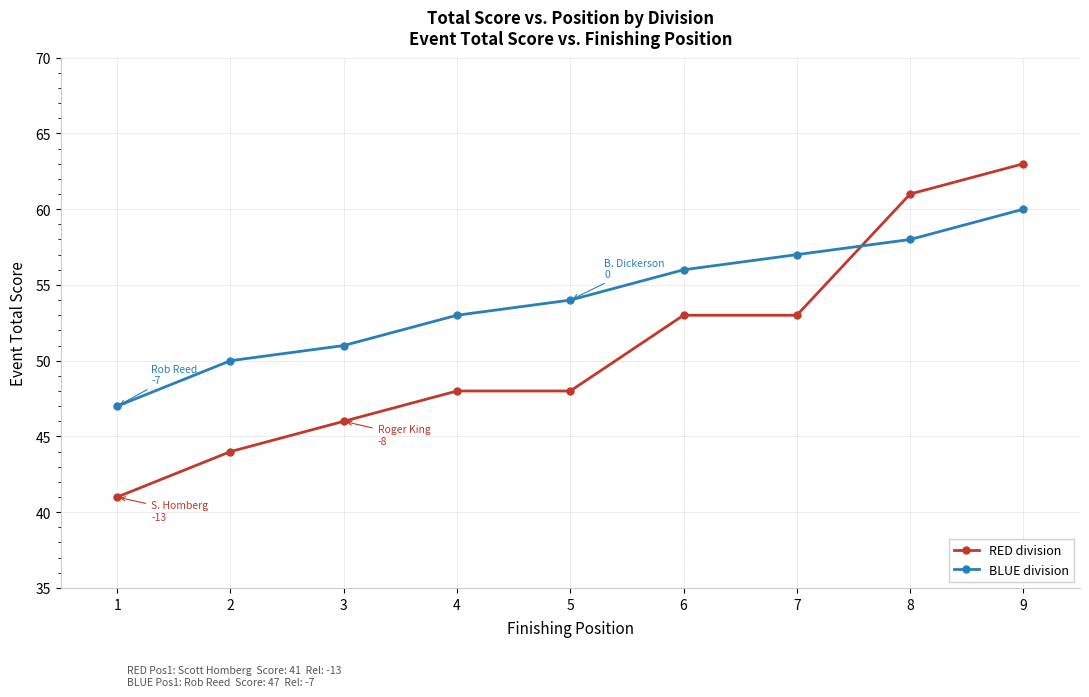

The RED division series shows 34 at 5. True or false?

False